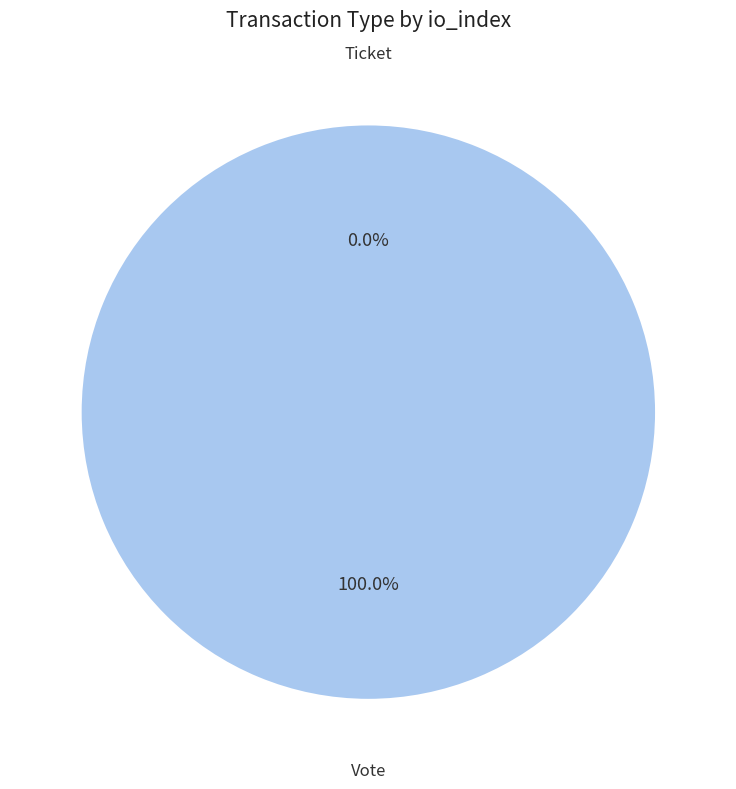

Which slice is the largest?

Vote